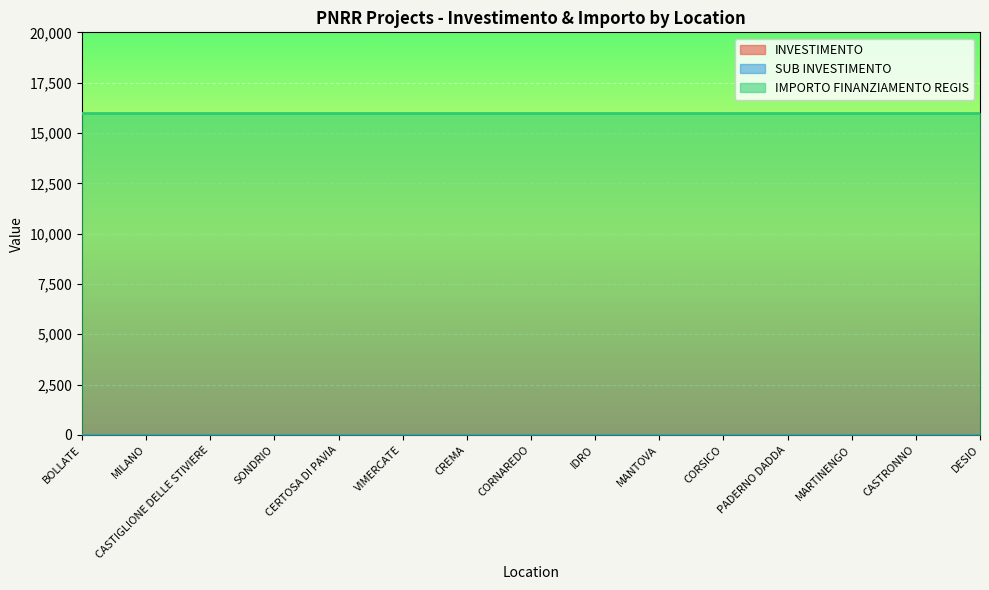

Which series changed the most between MILANO and VIMERCATE?

INVESTIMENTO